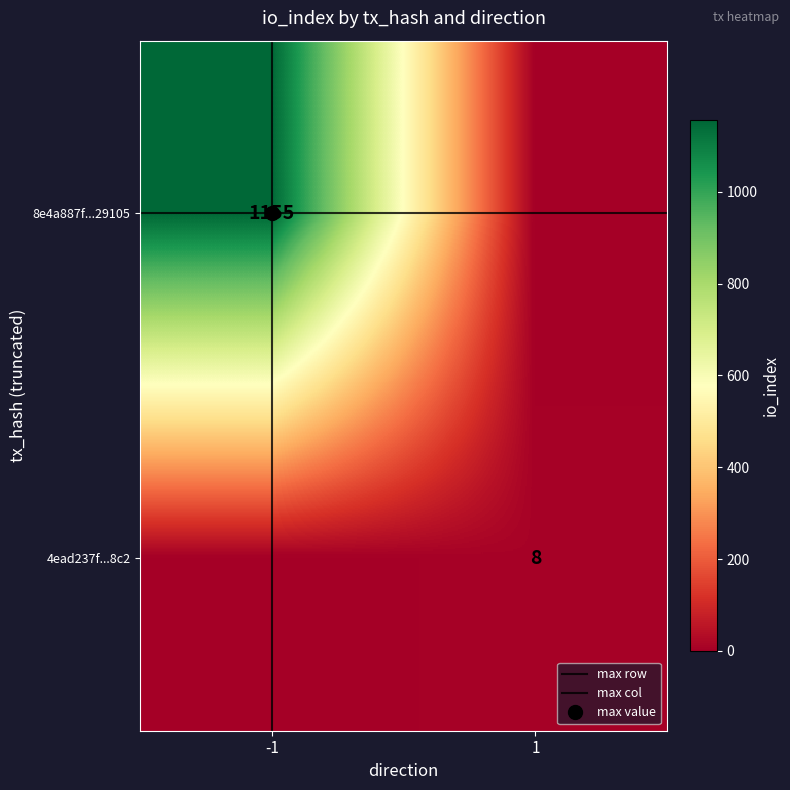

Which series has the largest total across all categories?

8e4a887f...29105